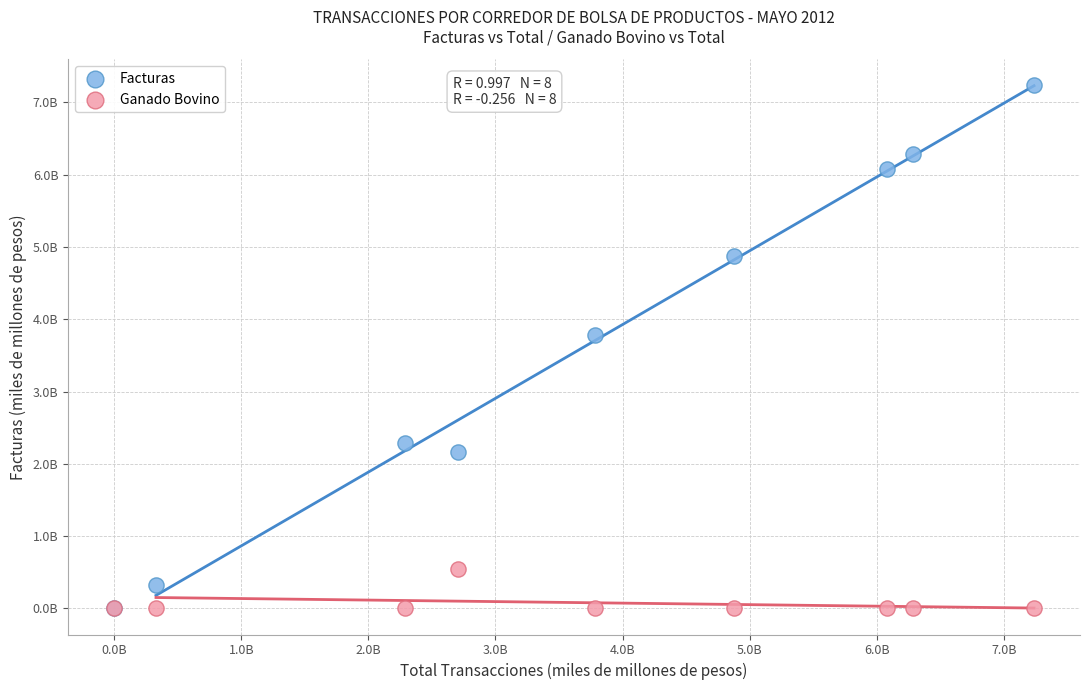

Which series has the widest spread of Y values?

Facturas